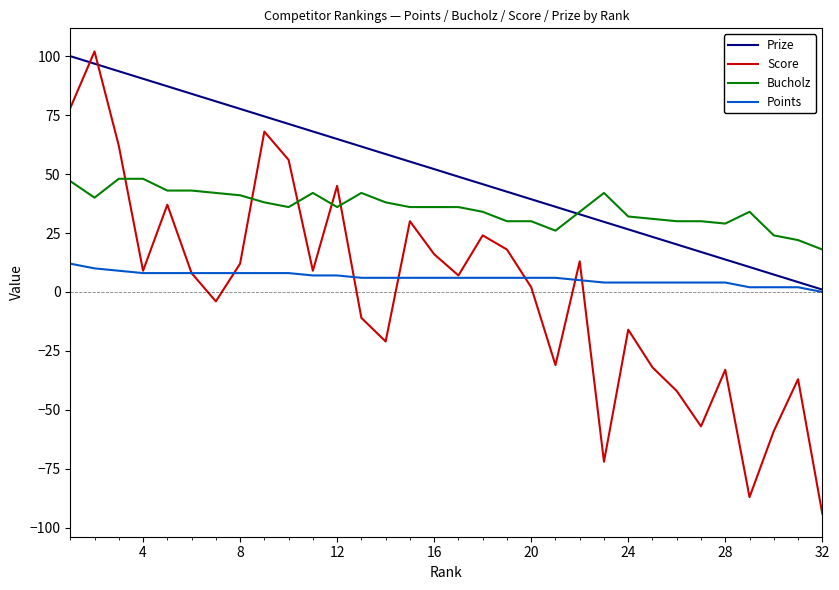

Which series has the largest total across all categories?

Prize